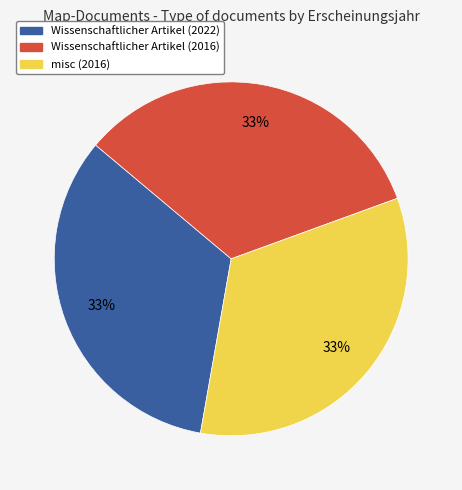

How many slices are in this pie chart?

3